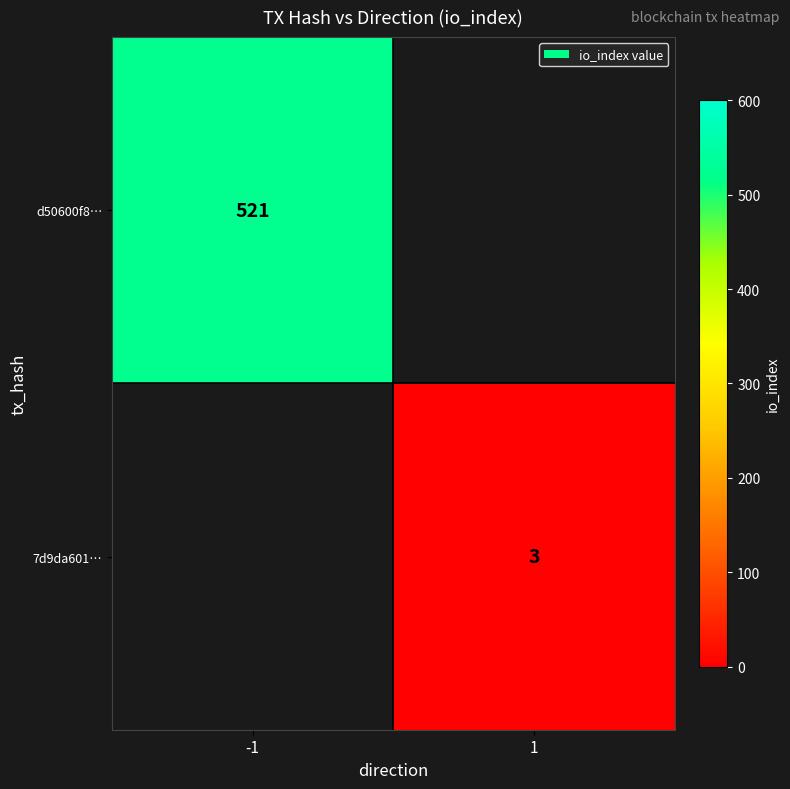

At which category does the chart reach its minimum across all series?

1